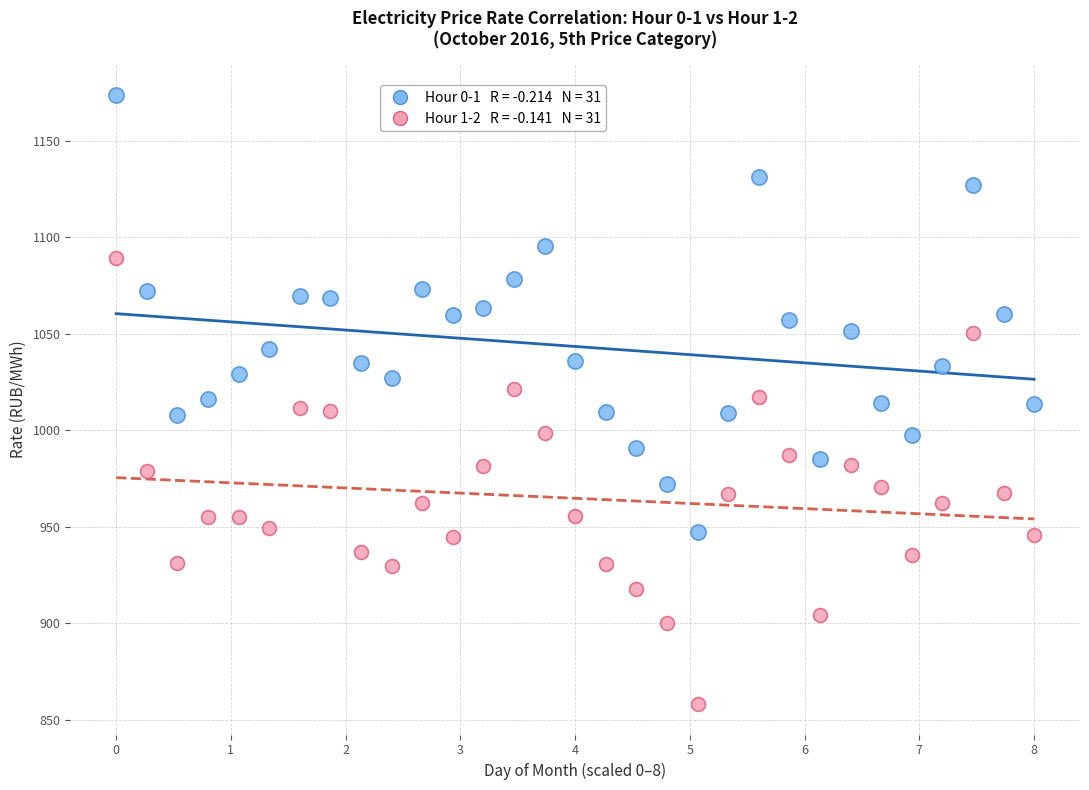

Across all data points, what is the range of X values (max minus min)?

8.0